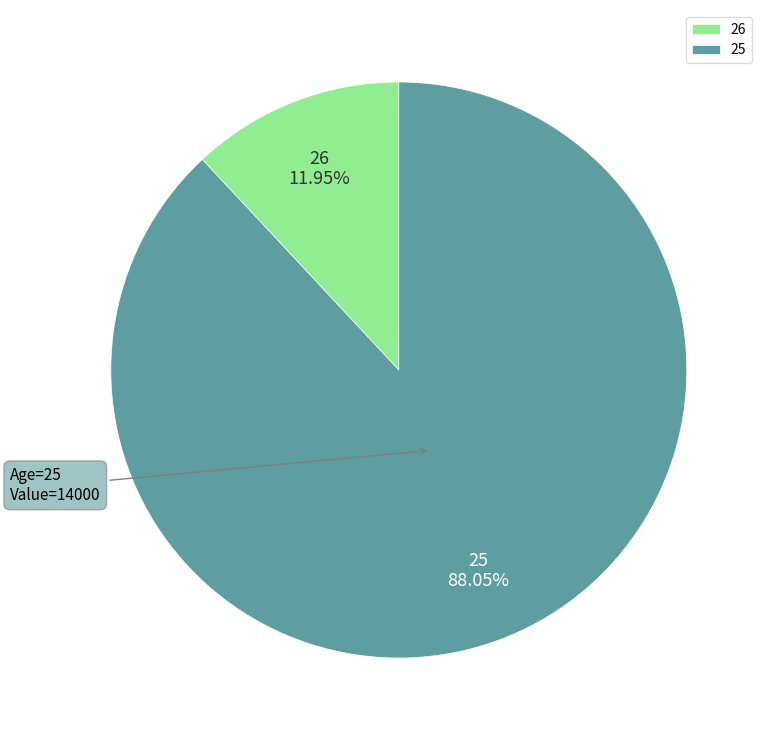

Is there a majority slice in this chart?

Yes